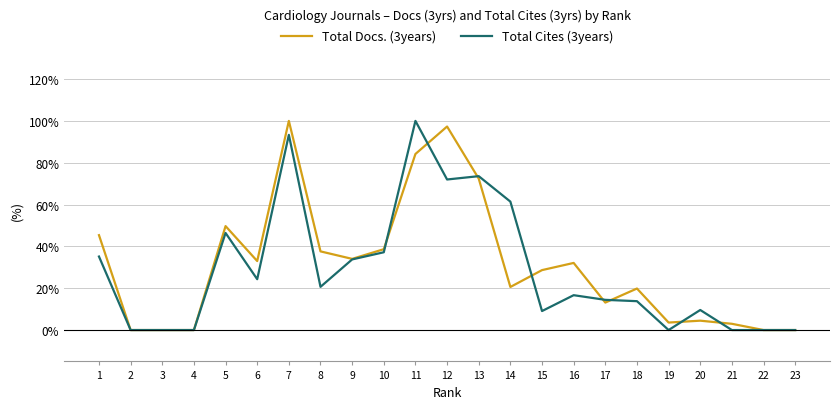

Is it true that Total Docs. (3years) equals 0.0 at 3?

True